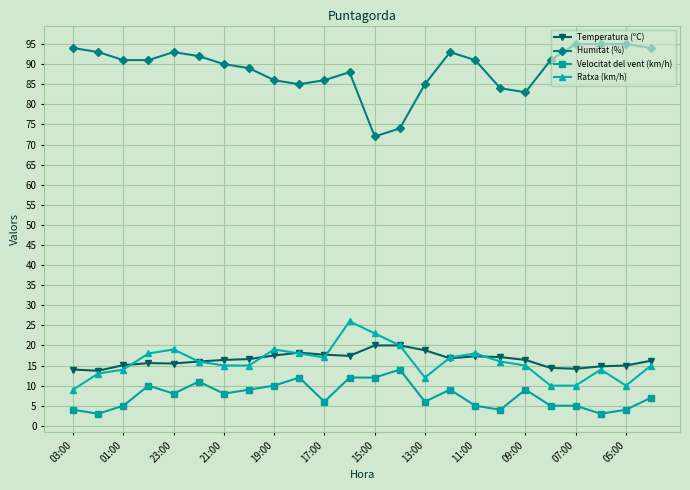

Does the chart have visible grid lines?

Yes